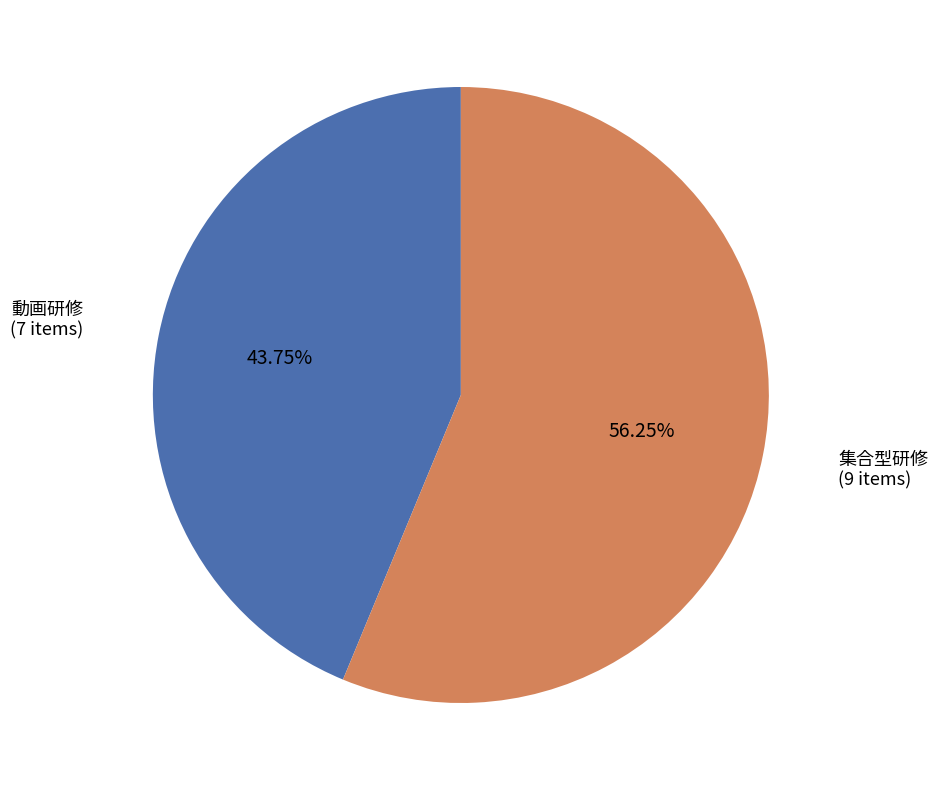

Count the number of slices in the pie.

2